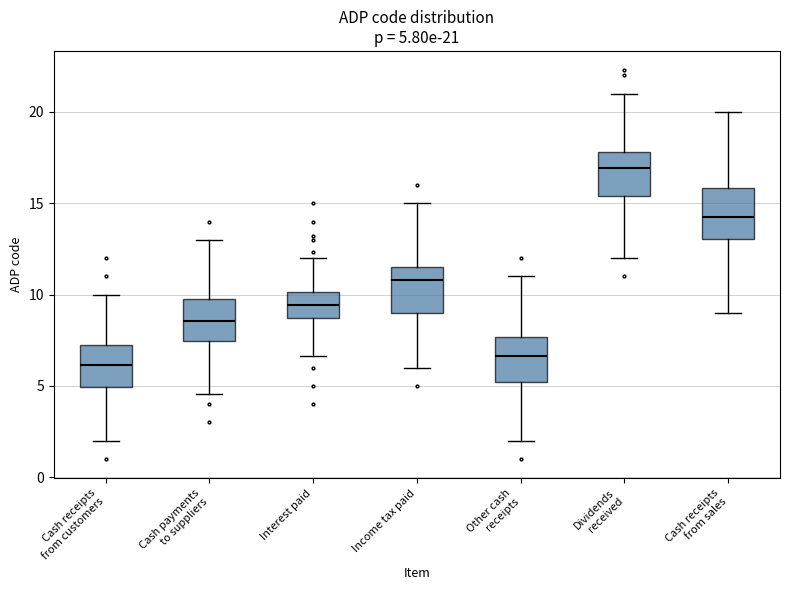

Which box's median line is the lowest?

Cash receipts from customers